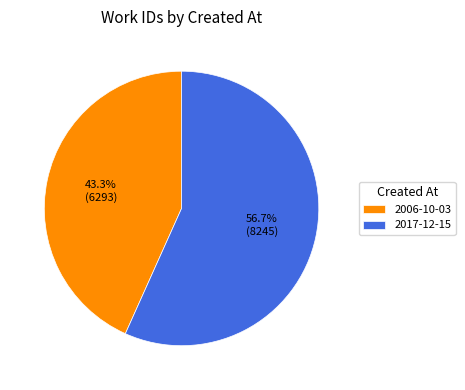

Which has a higher value, 2017-12-15 or 2006-10-03?

2017-12-15